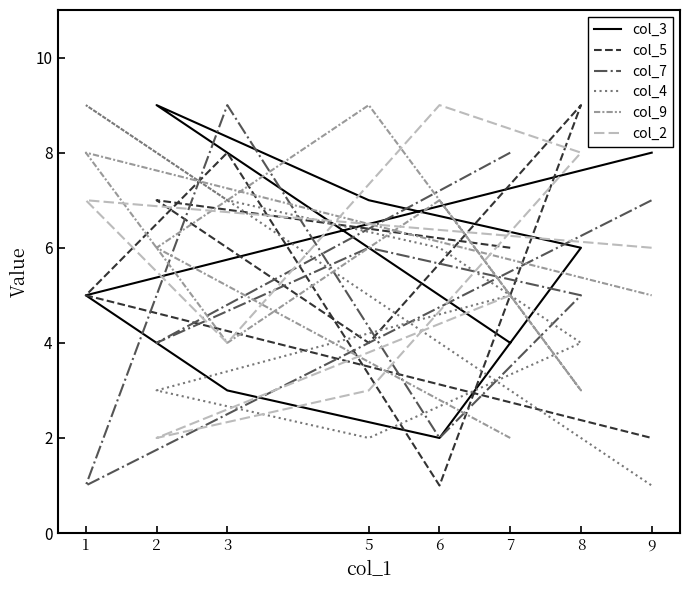

What is the smallest value displayed?

1